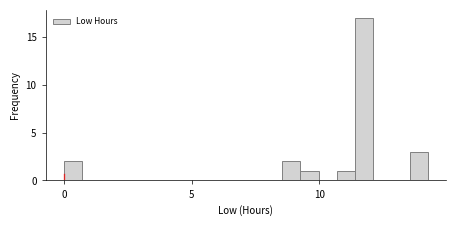

Around what value on the x-axis is the tallest bar? Give the approximate position of its centre, as read against the axis.

12.0